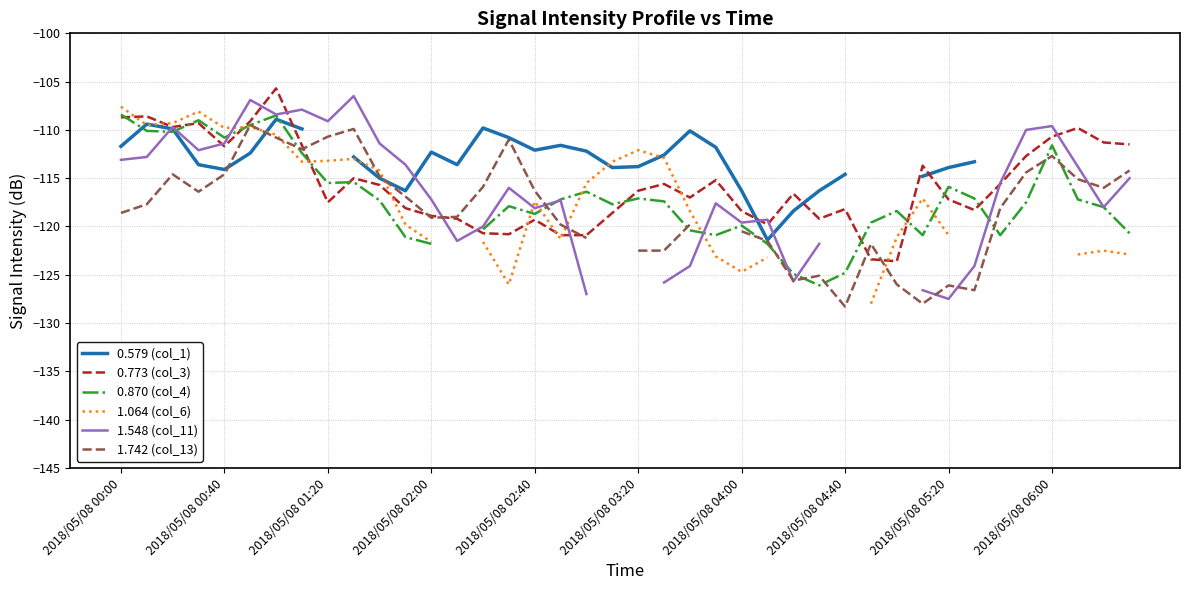

The 0.773 (col_3) series shows -67.2 at 2018/05/08 02:40. True or false?

False